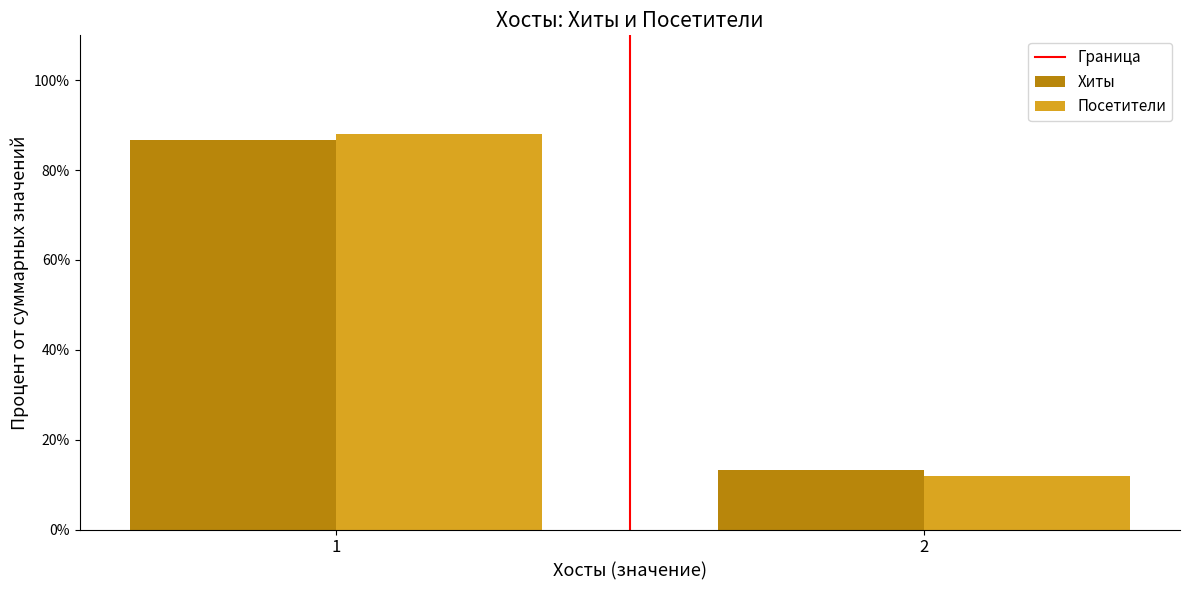

What is the highest value of the Посетители series?

88.1